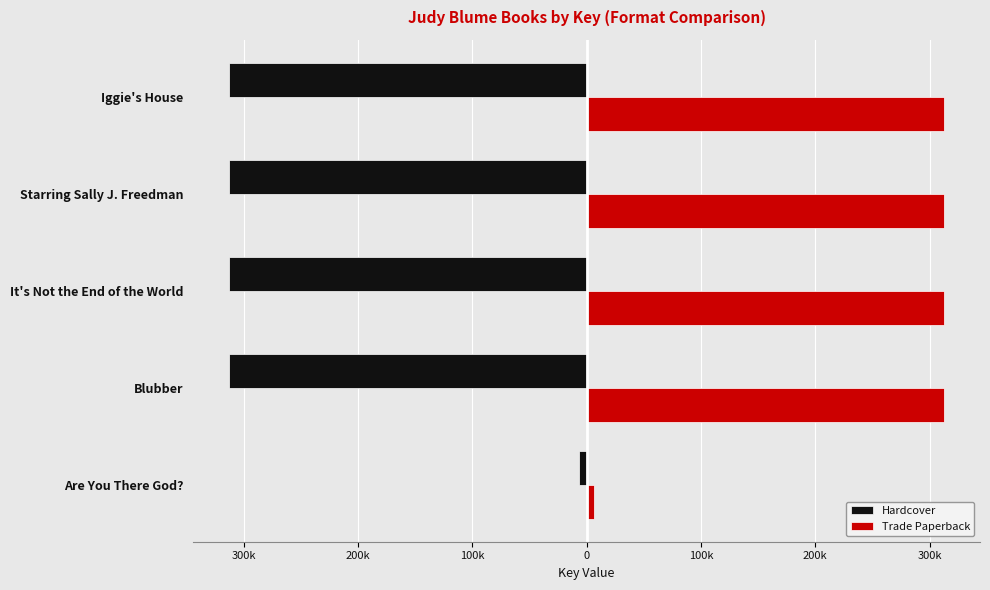

What are all the series names shown in the legend?

Hardcover, Trade Paperback